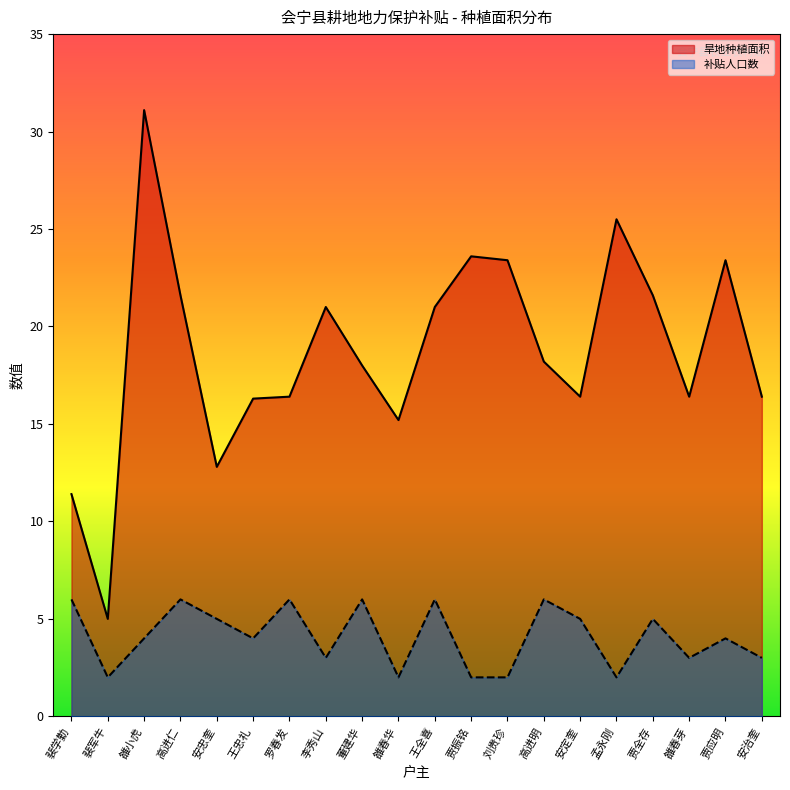

What value does the 旱地种植面积 series have at 雒春华?

15.2